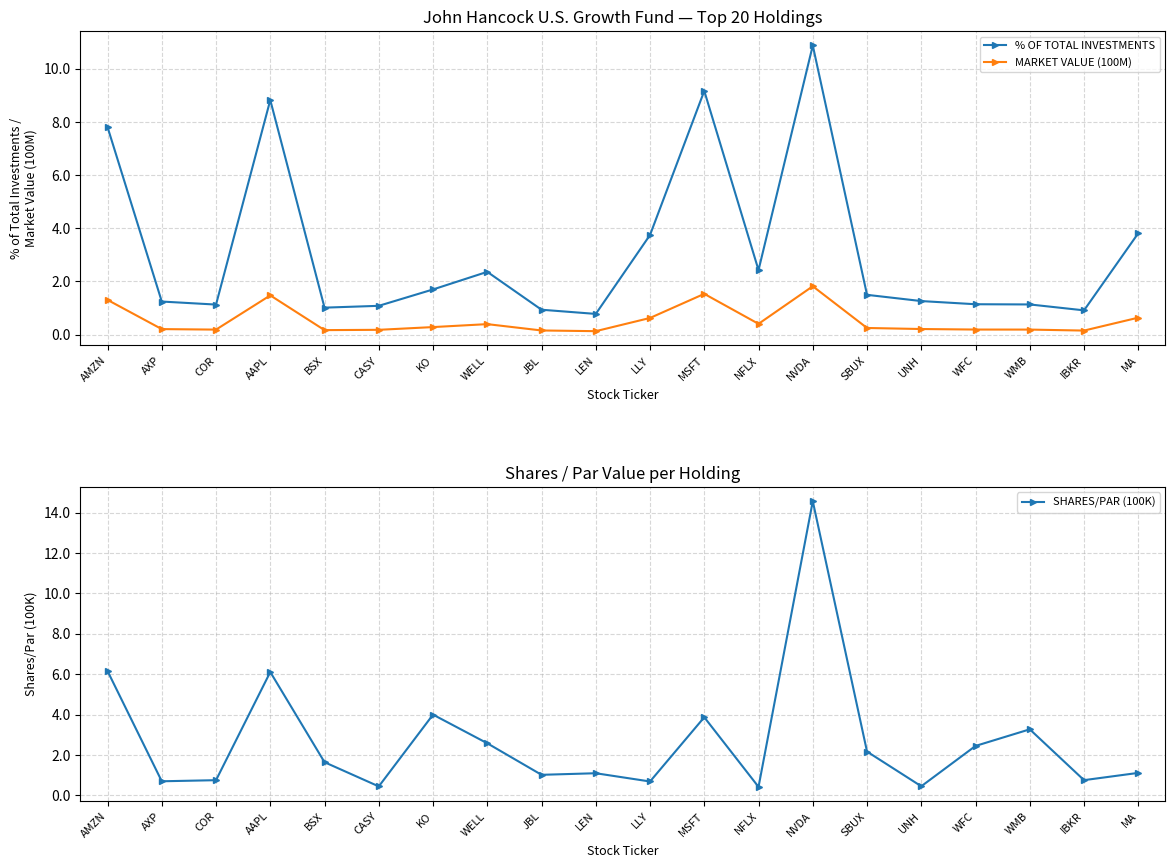

At which category does the chart reach its peak across all series?

NVDA